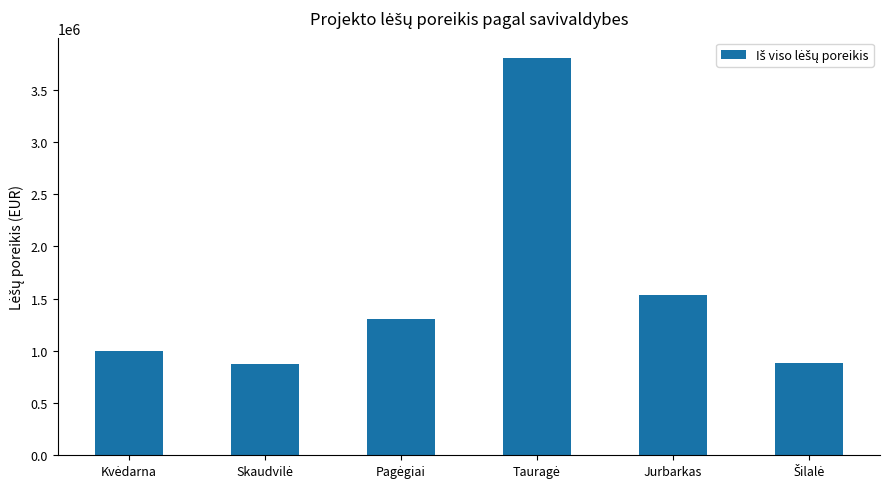

What is the label of the 2nd bar from the right?

Jurbarkas